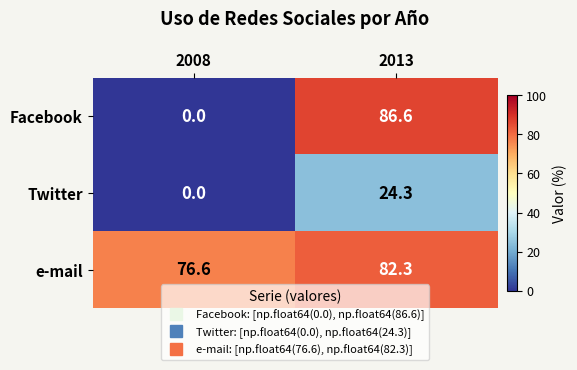

At which category is the sum across all series the highest?

2013